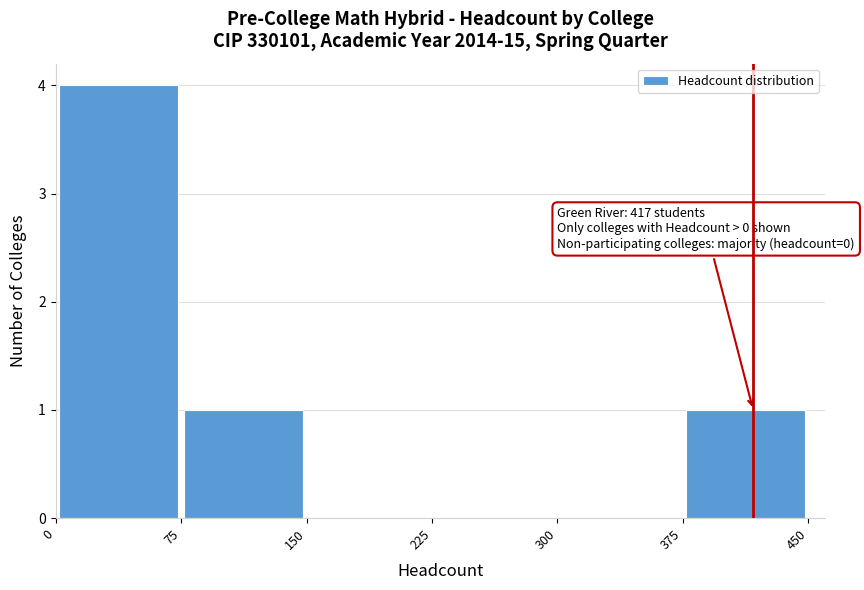

Which range on the x-axis has the tallest bar?

0 to 75